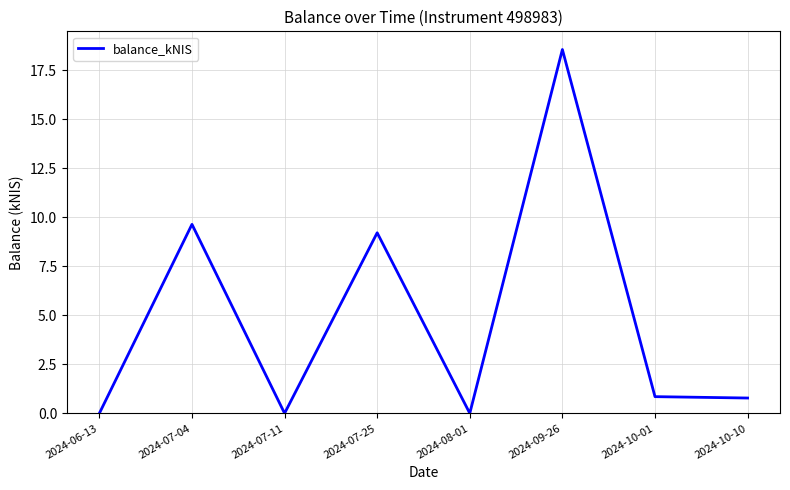

Is this an area chart (filled region under the line)?

No